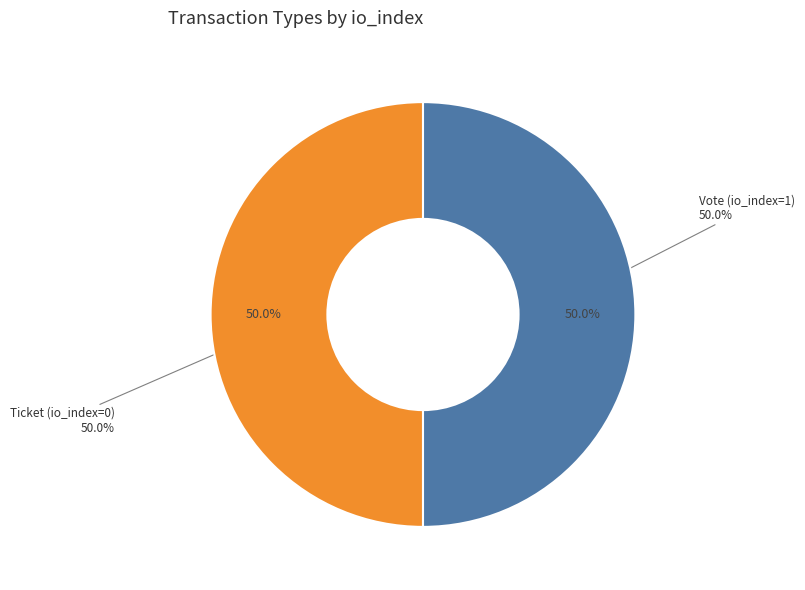

What is the total percentage of Vote (direction=-1) and Ticket (direction=1)?

100.0%